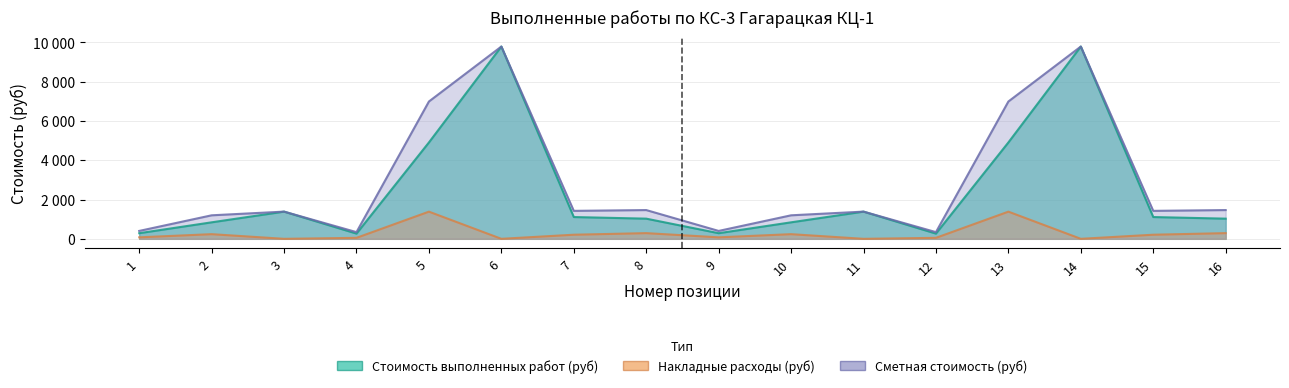

What are all the series names shown in the legend?

Стоимость выполненных работ (руб), Накладные расходы (руб), Сметная стоимость (руб)